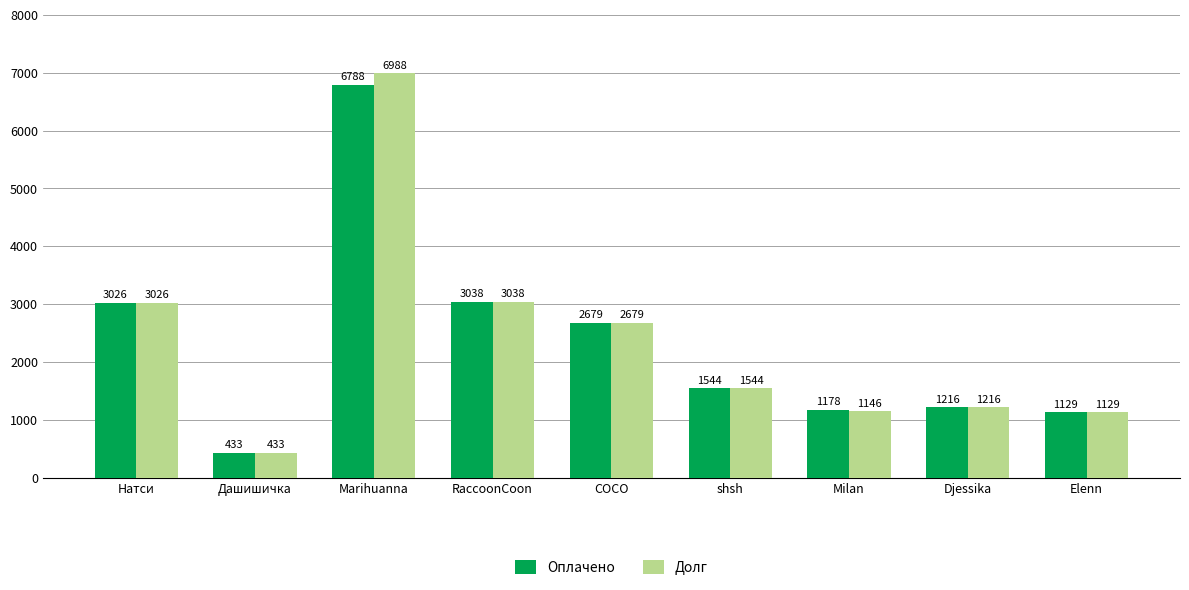

How many groups of bars are there?

9